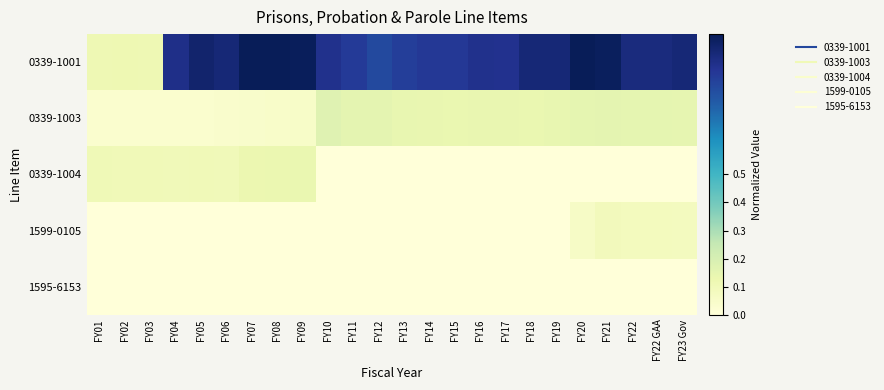

At which category is the sum across all series the highest?

FY21